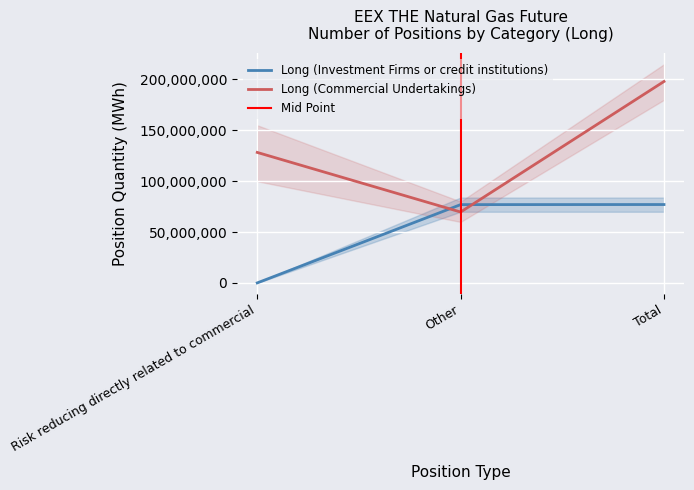

Is this an area chart (filled region under the line)?

No